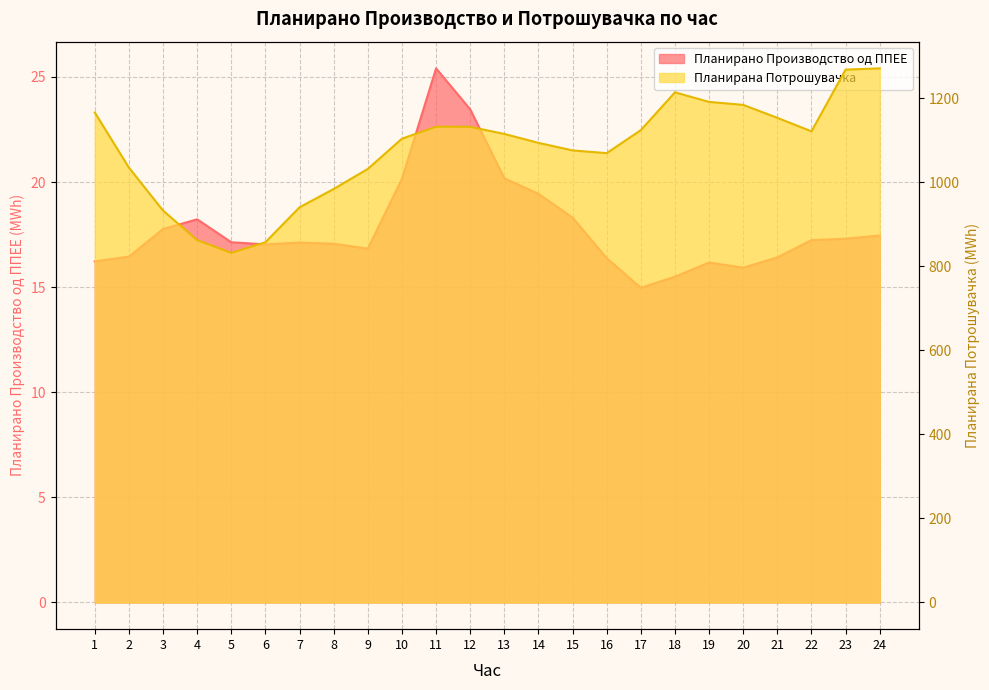

True or false: Планирана Потрошувачка and Планирано Производство од ППЕЕ intersect in this chart.

False